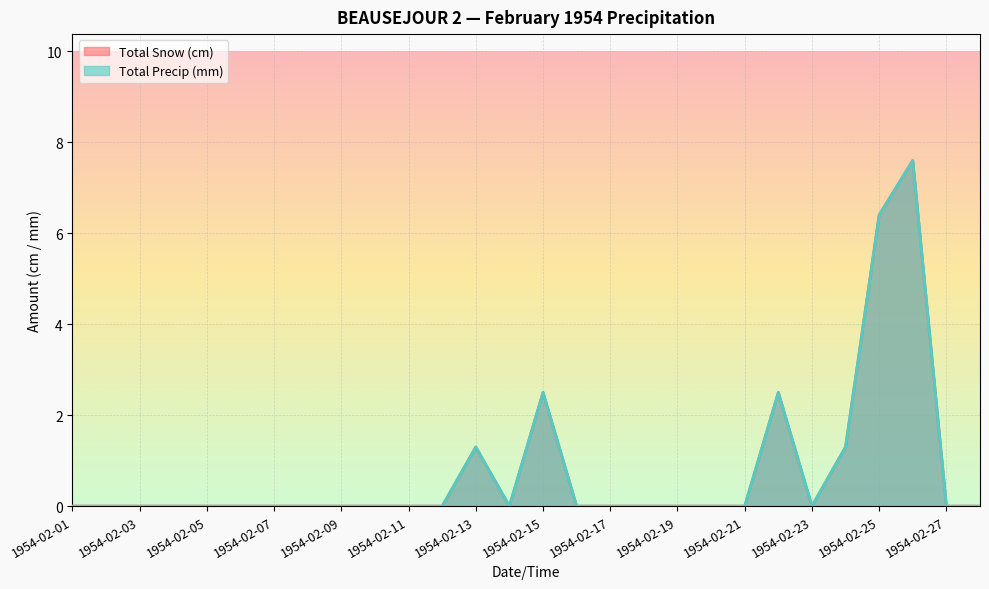

What is the sum of all Total Snow (cm) values?

21.6